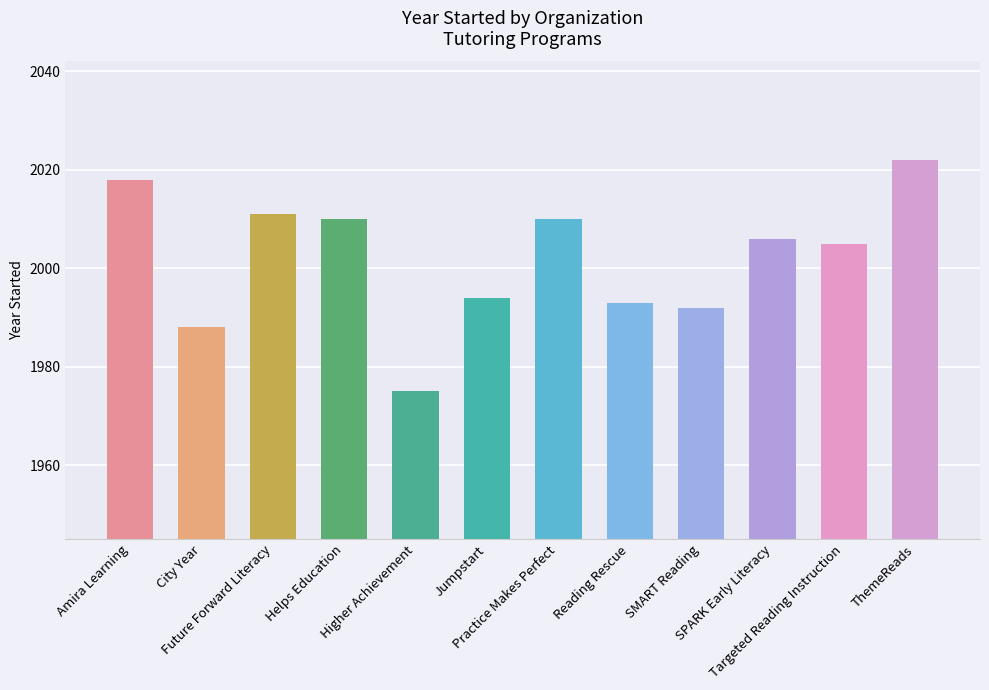

Where is the data nearest to the value 1998?

Jumpstart